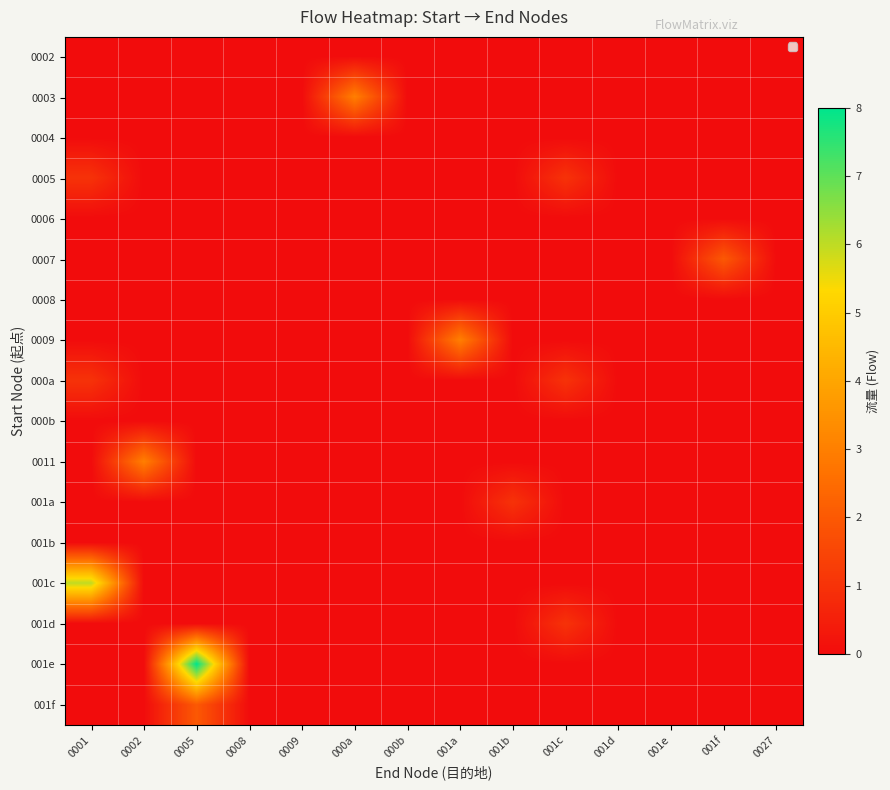

Rank the series by their maximum value, from lowest to highest.

0002, 0004, 0006, 0008, 000b, 001b, 0005, 000a, 001a, 001d, 0007, 001f, 0003, 0009, 0011, 001c, 001e